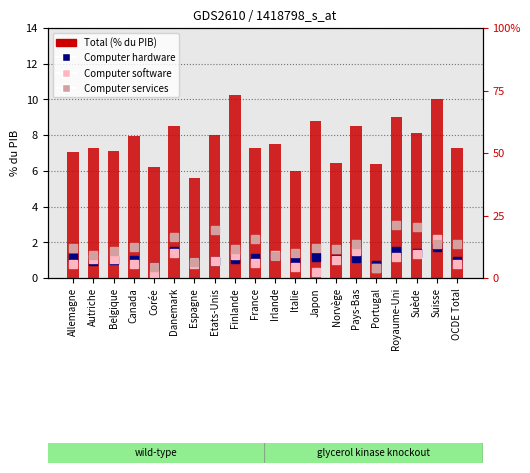

What is the label of the 10th bar from the left?

France